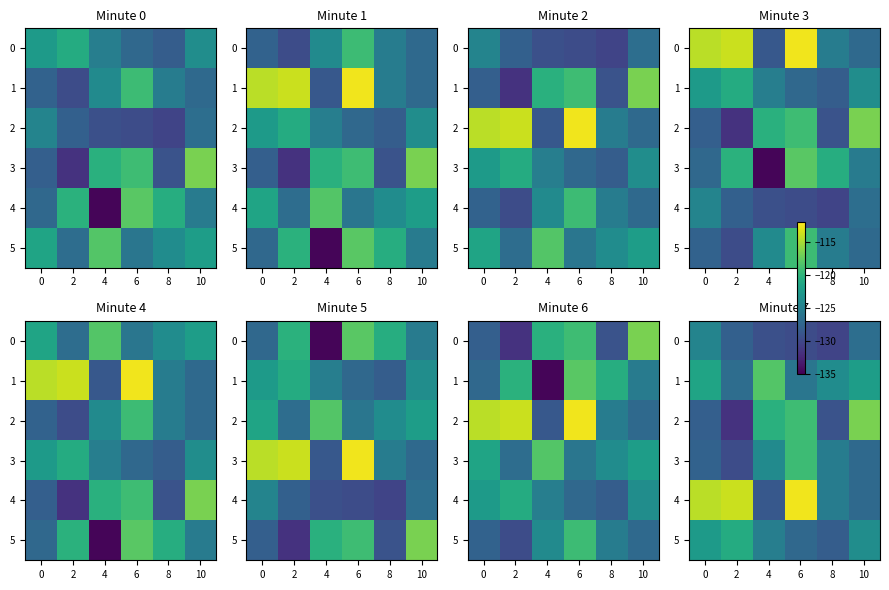

Is the value of 0 at 4 greater than the value of 5 at 4?

No